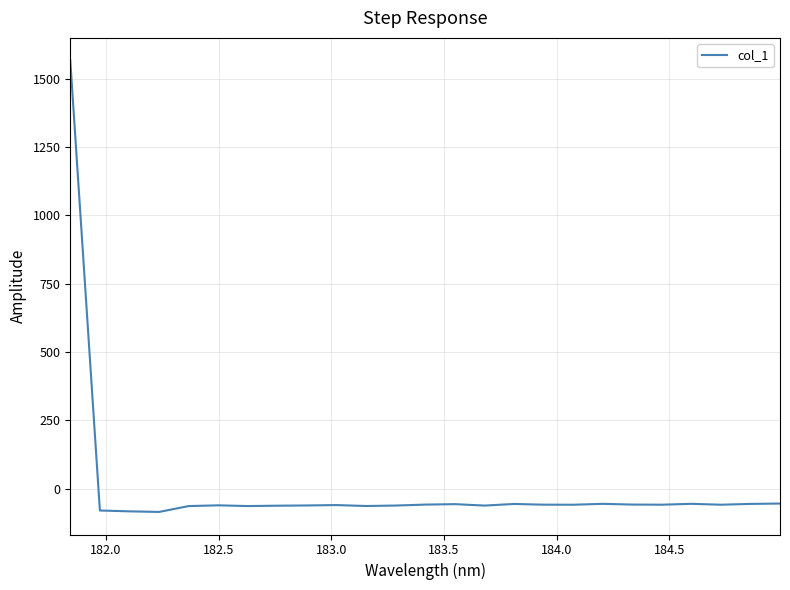

How many values are below -58?

17